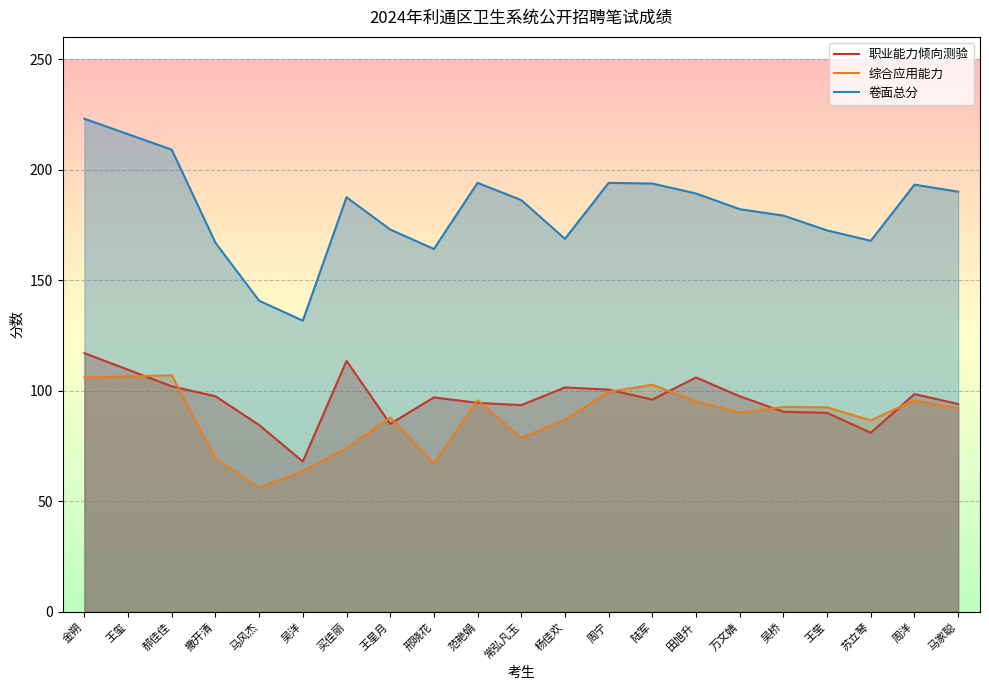

True or false: 职业能力倾向测验 has a value of 102.0 at 郝佳佳.

True